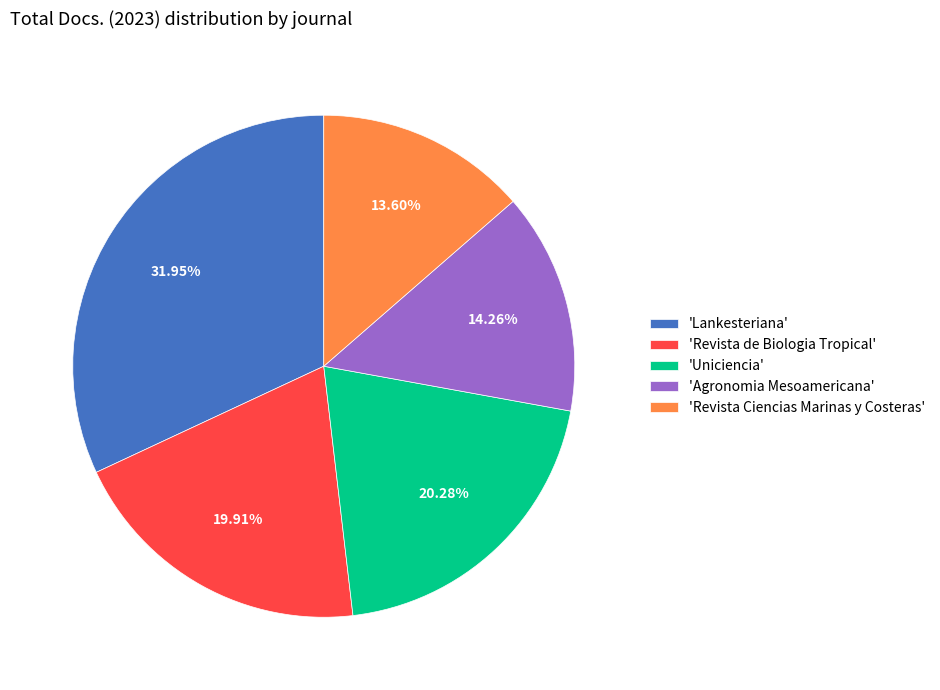

Which slice is the smallest?

'Revista Ciencias Marinas y Costeras'